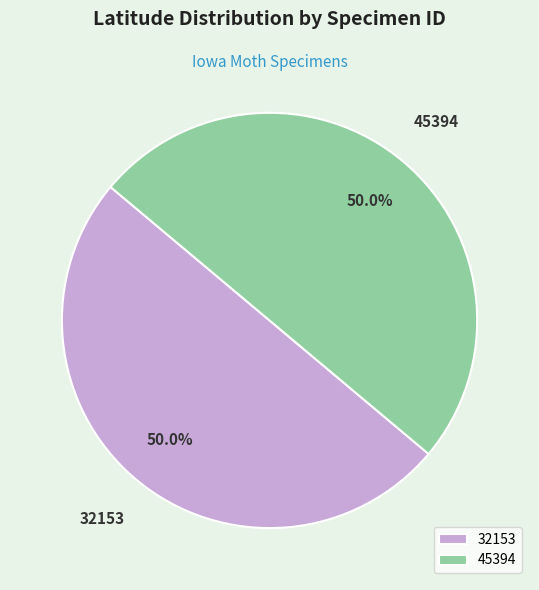

Approximately how many times larger is the value at 32153 compared to 45394?

1.0